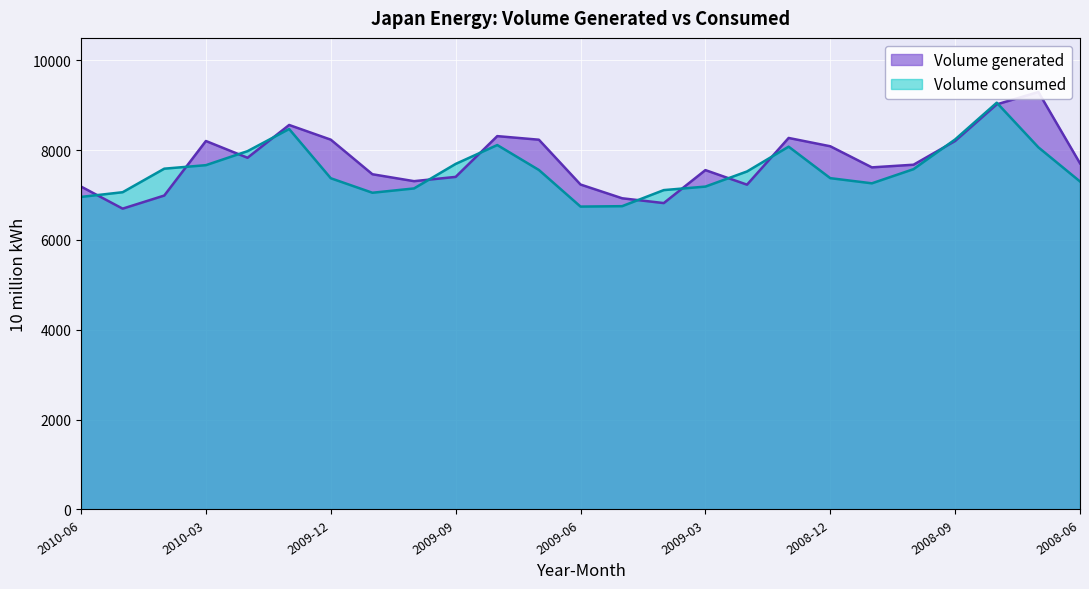

The Volume consumed series shows 9280 at 2010-06. True or false?

False